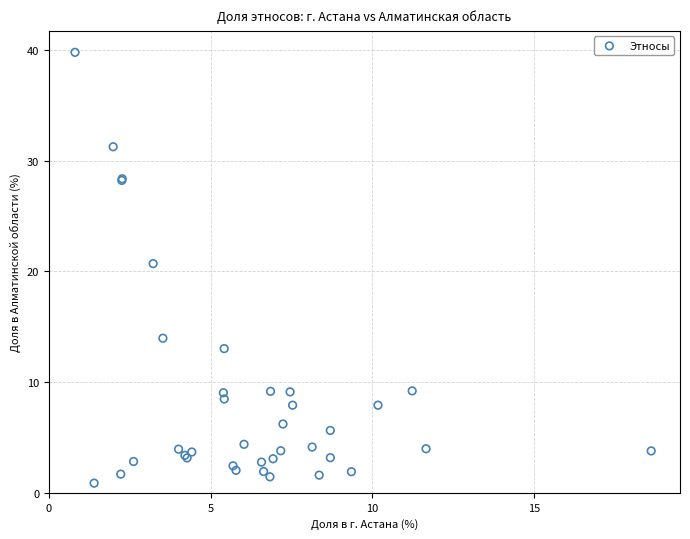

What Y value in the scatter plot is closest to 20?

20.7